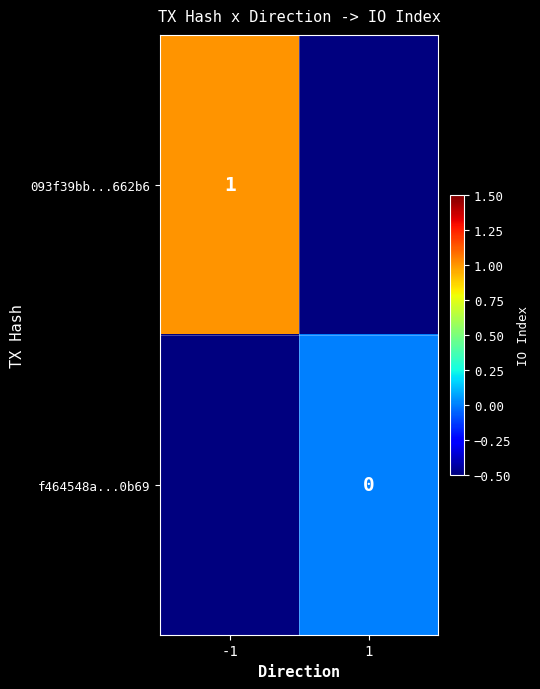

The value of 093f39bb...662b6 at -1 is 1.5. True or false?

False